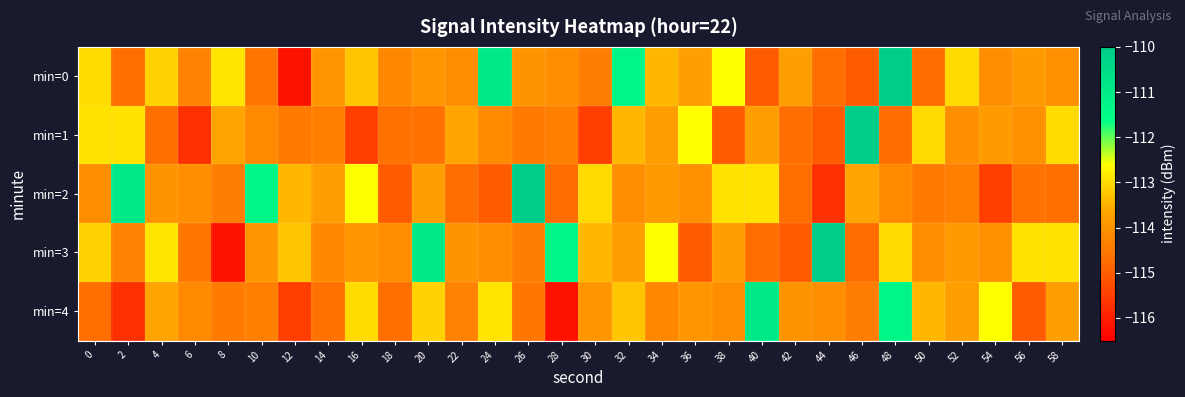

Reading left to right, extract all data points from this chart.

min=0: 0=-113.0	2=-114.7	4=-113.1	6=-114.3	8=-112.9	10=-114.5	12=-116.2	14=-114.0	16=-113.3	18=-114.2	20=-113.9	22=-114.1	24=-110.9	26=-114.0	28=-114.1	30=-114.4	32=-111.4	34=-113.4	36=-113.8	38=-112.6	40=-115.0	42=-113.8	44=-114.7	46=-115.0	48=-110.1	50=-114.7	52=-113.0	54=-114.1	56=-113.9	58=-114.1
min=1: 0=-112.9	2=-112.9	4=-114.7	6=-115.7	8=-113.7	10=-114.2	12=-114.5	14=-114.4	16=-115.5	18=-114.7	20=-114.7	22=-113.7	24=-114.2	26=-114.5	28=-114.4	30=-115.5	32=-113.4	34=-113.8	36=-112.6	38=-115.0	40=-113.8	42=-114.7	44=-115.0	46=-110.1	48=-114.7	50=-113.0	52=-114.1	54=-113.9	56=-114.1	58=-113.0
min=2: 0=-114.1	2=-110.9	4=-114.0	6=-114.1	8=-114.4	10=-111.4	12=-113.4	14=-113.8	16=-112.6	18=-115.0	20=-113.8	22=-114.7	24=-115.0	26=-110.1	28=-114.7	30=-113.0	32=-114.1	34=-113.9	36=-114.1	38=-112.9	40=-112.9	42=-114.7	44=-115.7	46=-113.7	48=-114.2	50=-114.5	52=-114.4	54=-115.5	56=-114.7	58=-114.7
min=3: 0=-113.1	2=-114.3	4=-112.9	6=-114.5	8=-116.2	10=-114.0	12=-113.3	14=-114.2	16=-113.9	18=-114.1	20=-110.9	22=-114.0	24=-114.1	26=-114.4	28=-111.4	30=-113.4	32=-113.8	34=-112.6	36=-115.0	38=-113.8	40=-114.7	42=-115.0	44=-110.1	46=-114.7	48=-113.0	50=-114.1	52=-113.9	54=-114.1	56=-112.9	58=-112.9
min=4: 0=-114.7	2=-115.7	4=-113.7	6=-114.2	8=-114.5	10=-114.4	12=-115.5	14=-114.7	16=-113.0	18=-114.7	20=-113.1	22=-114.3	24=-112.9	26=-114.5	28=-116.2	30=-114.0	32=-113.3	34=-114.2	36=-113.9	38=-114.1	40=-110.9	42=-114.0	44=-114.1	46=-114.4	48=-111.4	50=-113.4	52=-113.8	54=-112.6	56=-115.0	58=-113.8